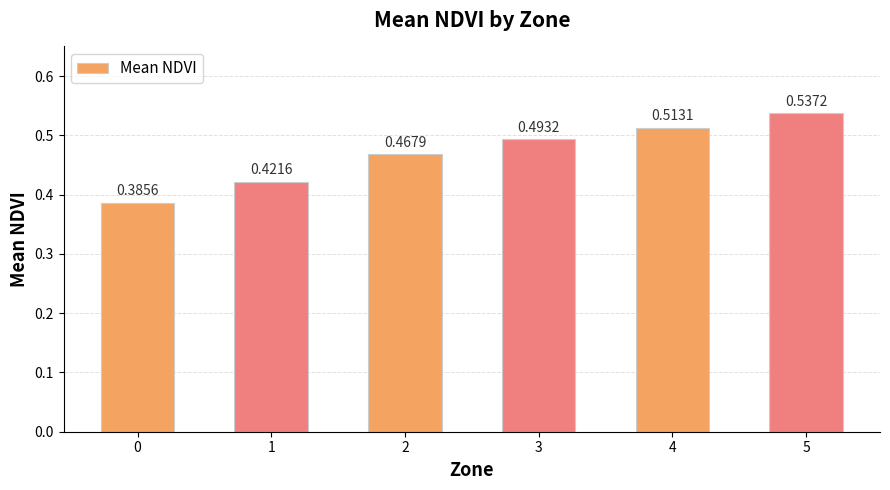

What is the sum of the values at 0 and 3?

0.9